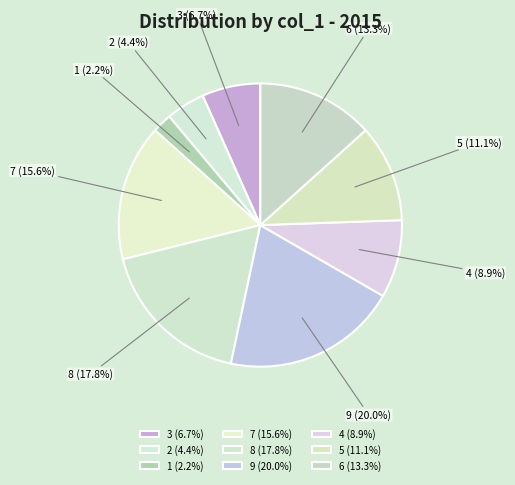

What is the ratio of the value at 4 to the value at 9?

0.4